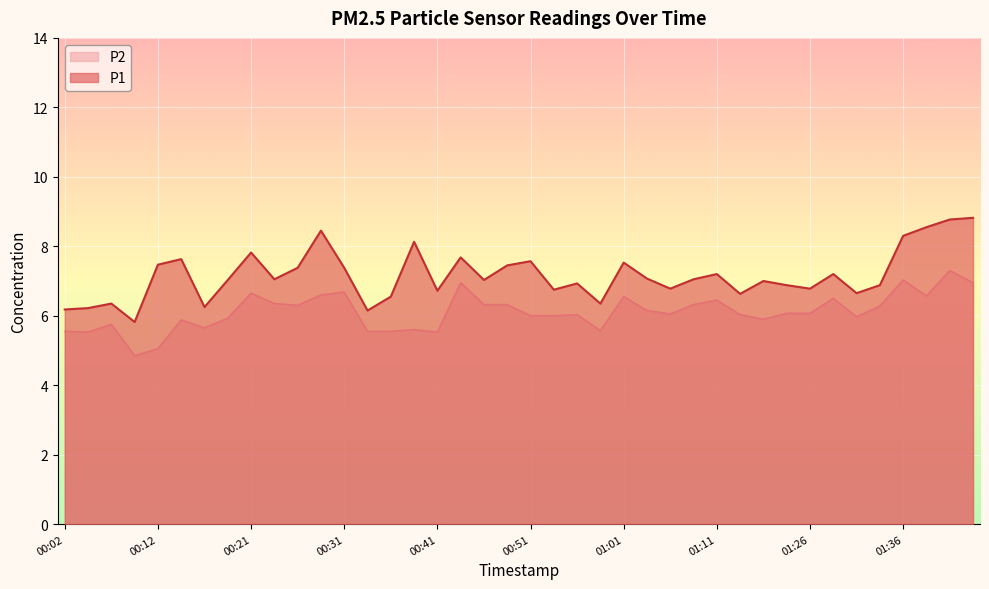

True or false: P1 and P2 cross at least once.

False